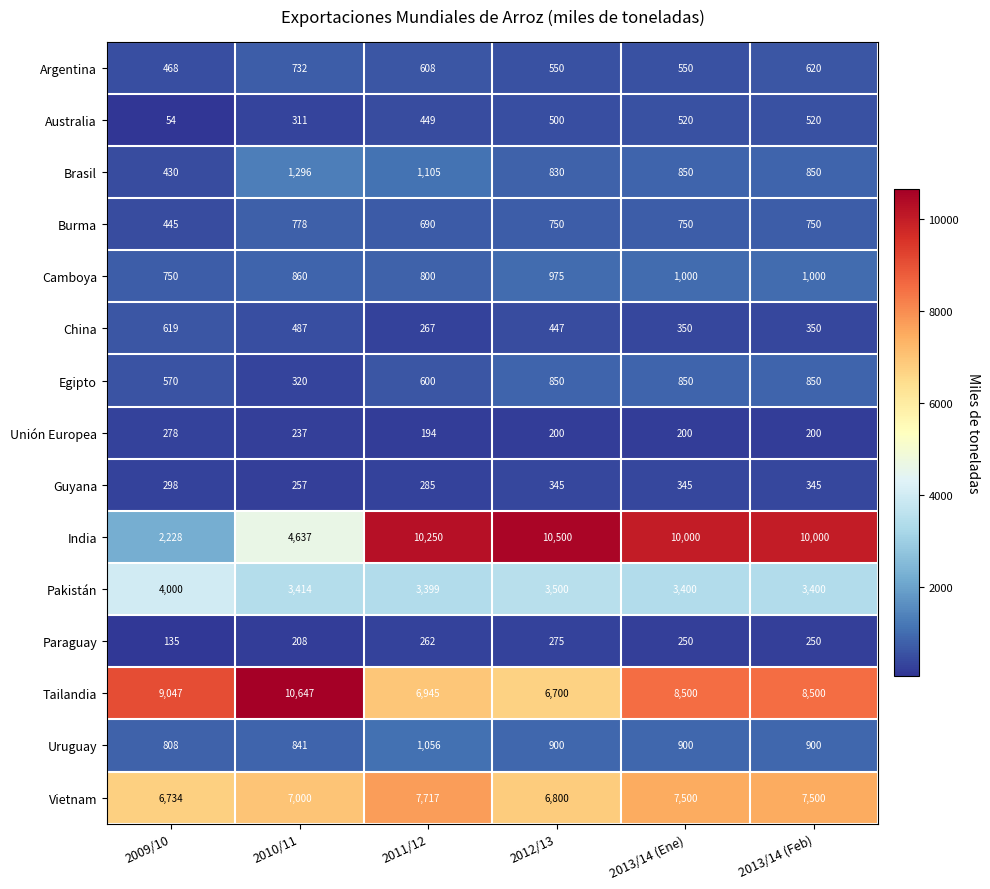

Which label corresponds to the largest value in the chart?

2010/11